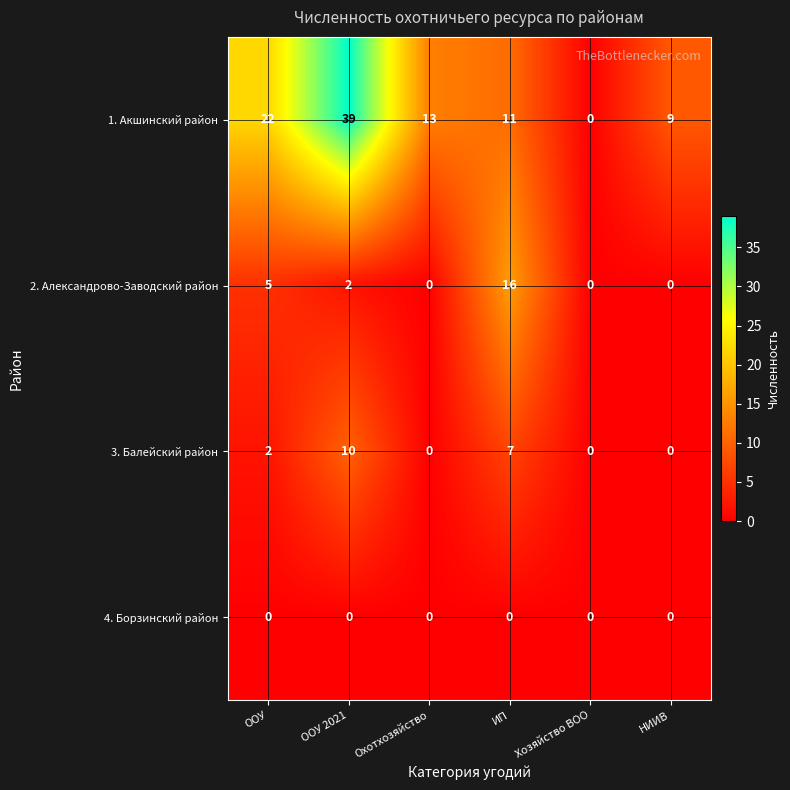

At which label does 3. Балейский район reach its peak?

ООУ 2021